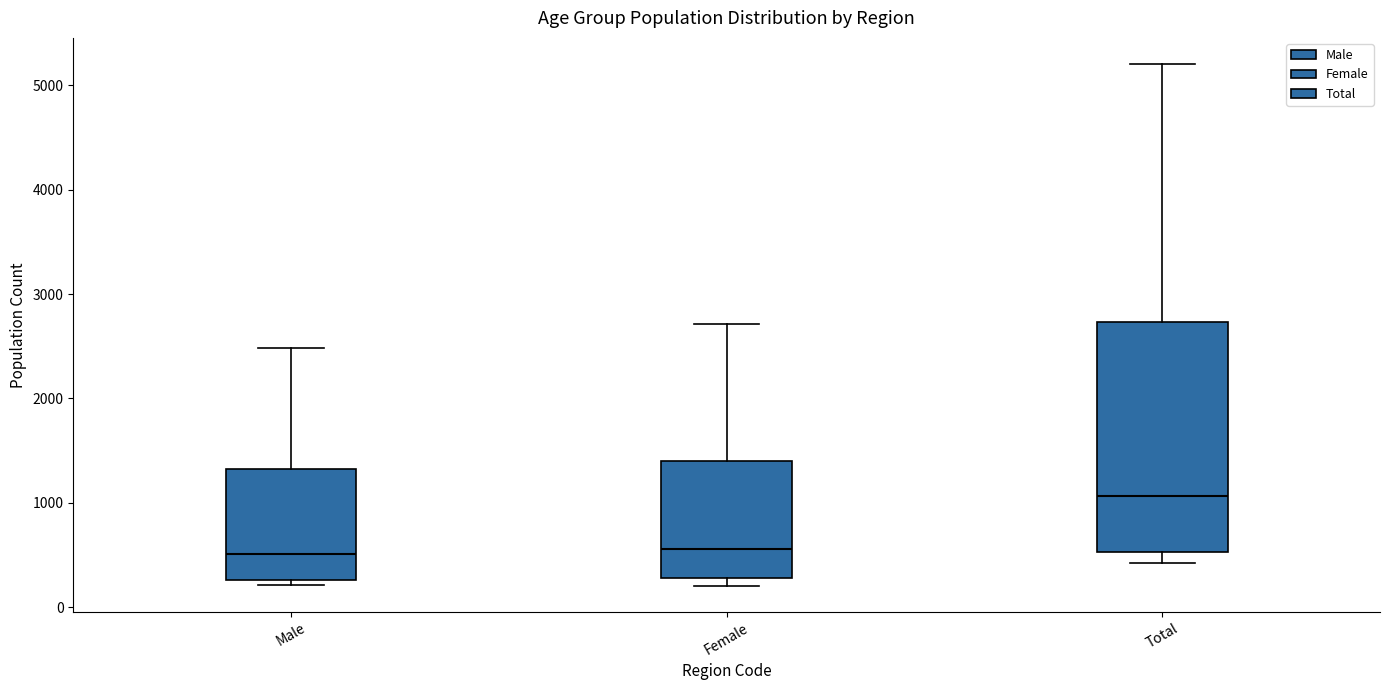

Reading left to right, read every box against the y-axis: the position of its median line, the range the box covers, and the ends of its whiskers. The values are not printed on the chart, so give them approximately, as read against the axis.

Male: median 500, box 300 to 1300, whiskers 200 to 2500
Female: median 600, box 300 to 1400, whiskers 200 to 2700
Total: median 1100, box 500 to 2700, whiskers 400 to 5200